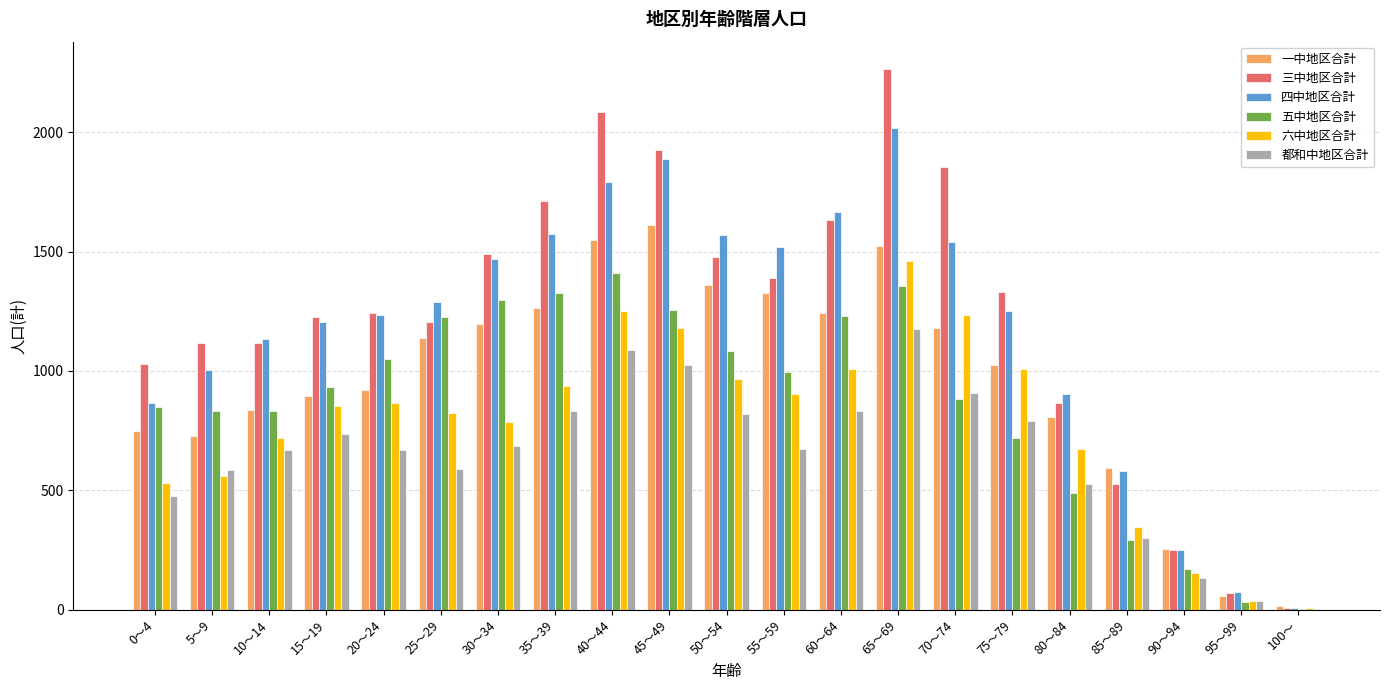

At which label does 四中地区合計 reach its peak?

65～69